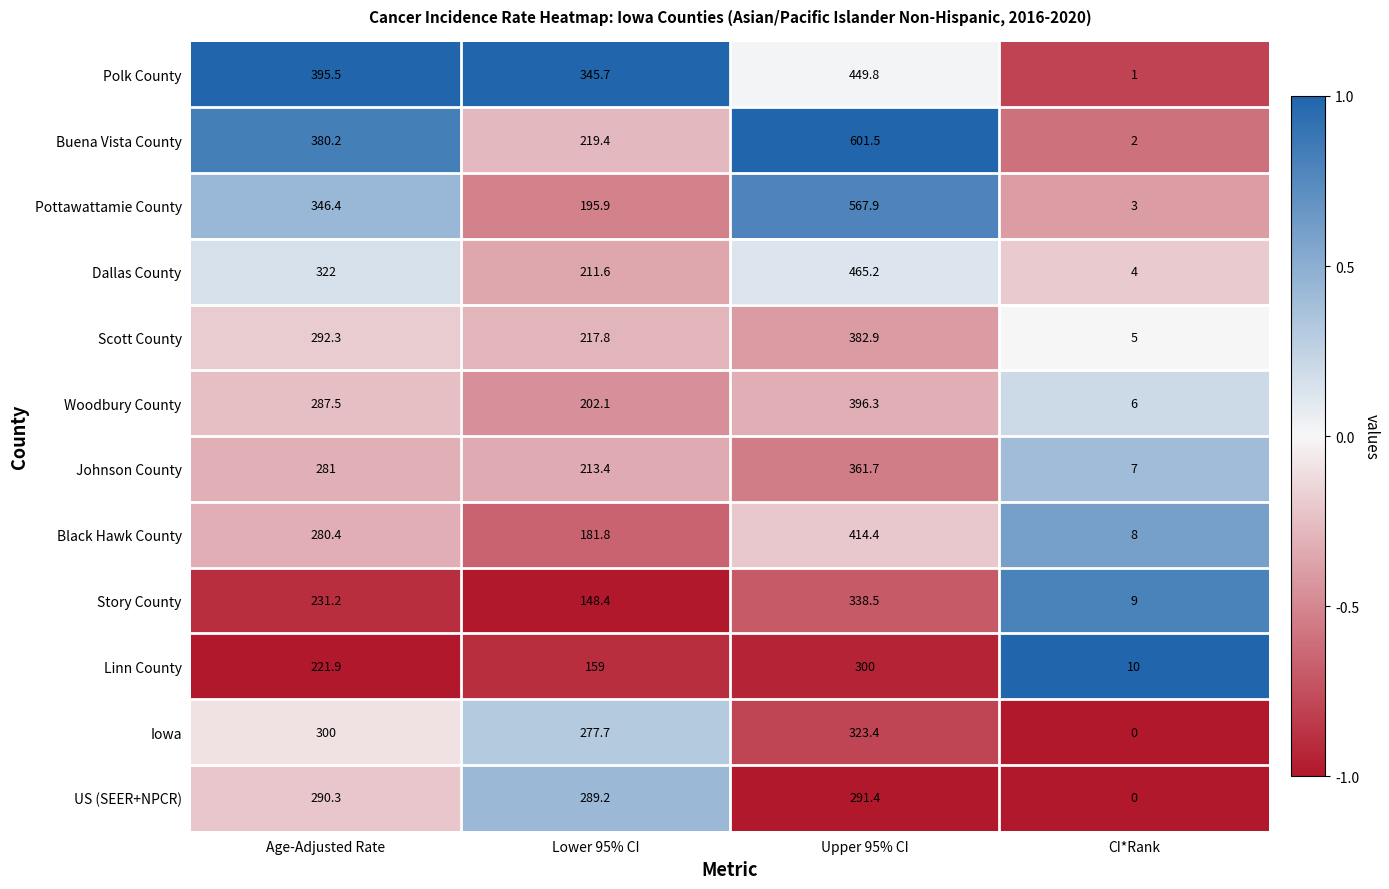

What is the average value of the Woodbury County series?

223.0